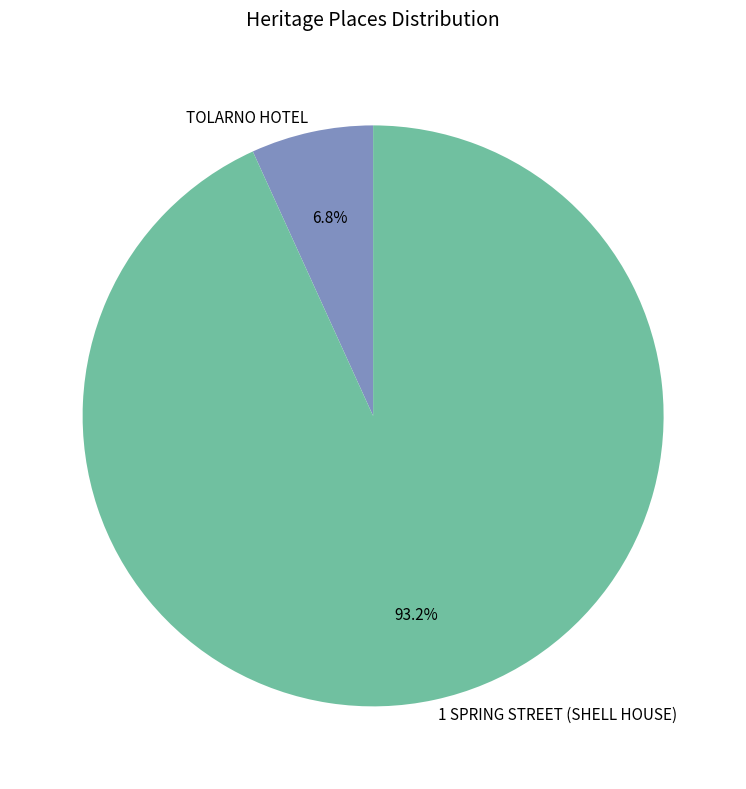

Rank the categories by value from highest to lowest.

1 SPRING STREET (SHELL HOUSE), TOLARNO HOTEL